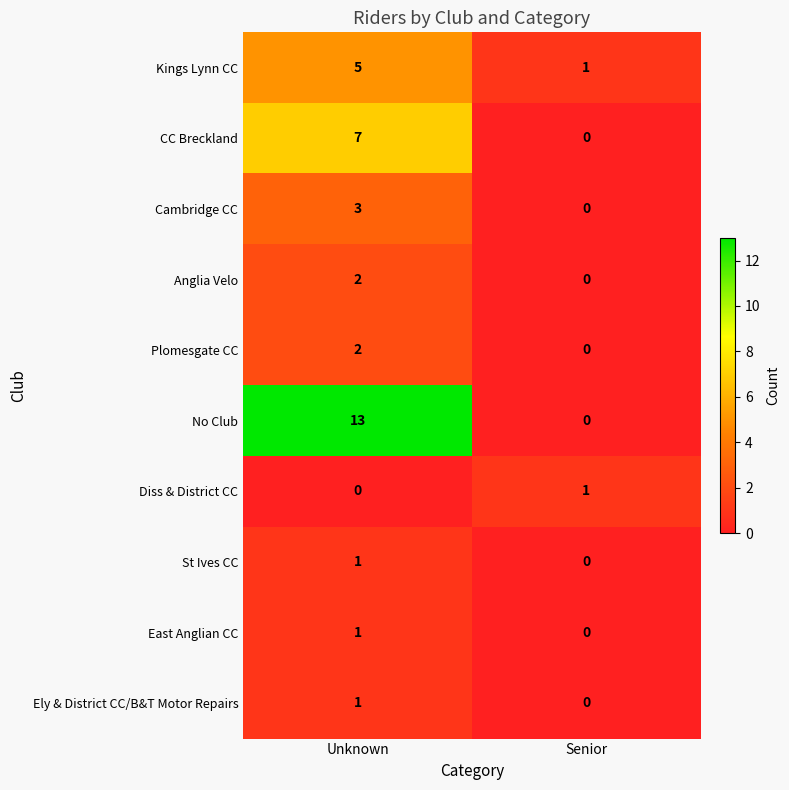

At which label is East Anglian CC closest to 0?

Senior